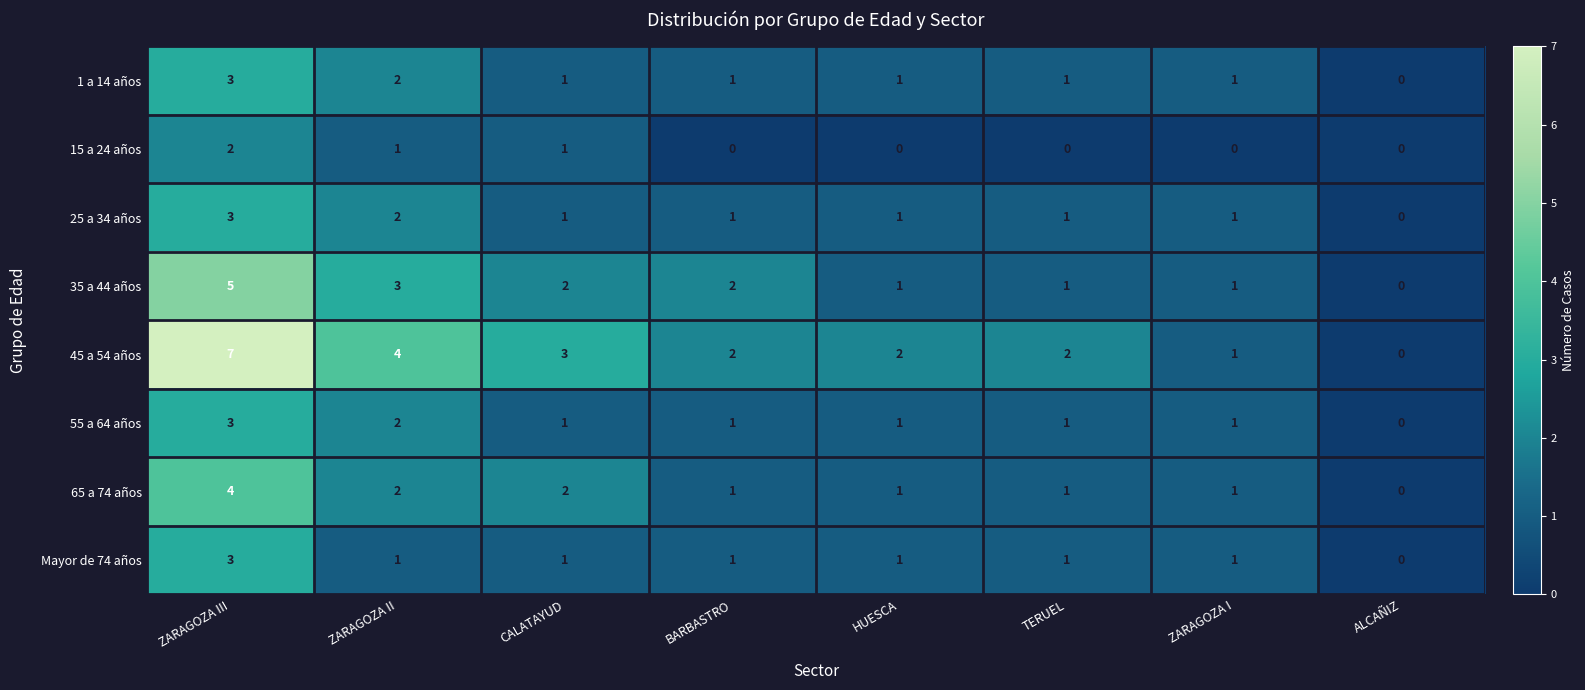

Which category has the lowest value in the 1 a 14 años series?

ALCAÑIZ